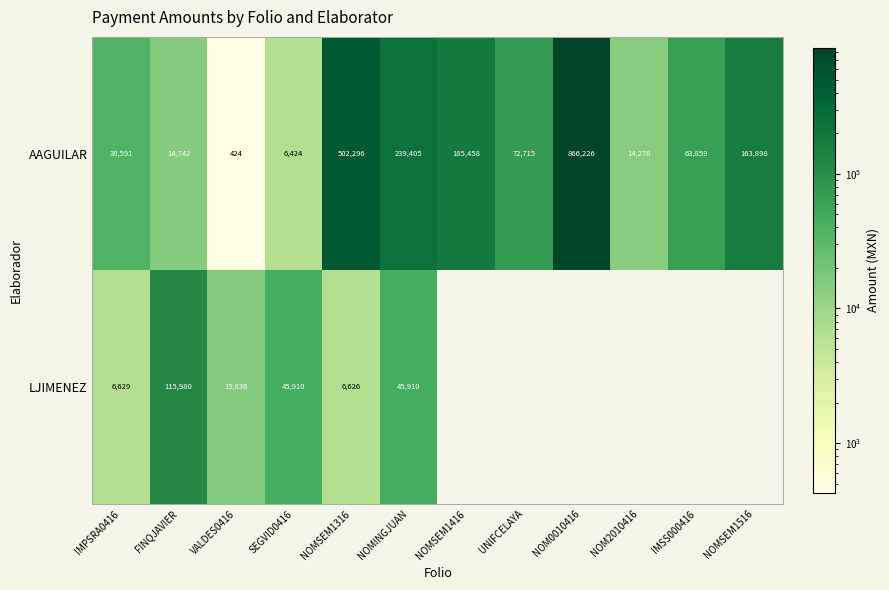

What is the difference between the maximum and minimum values in the AAGUILAR series?

865802